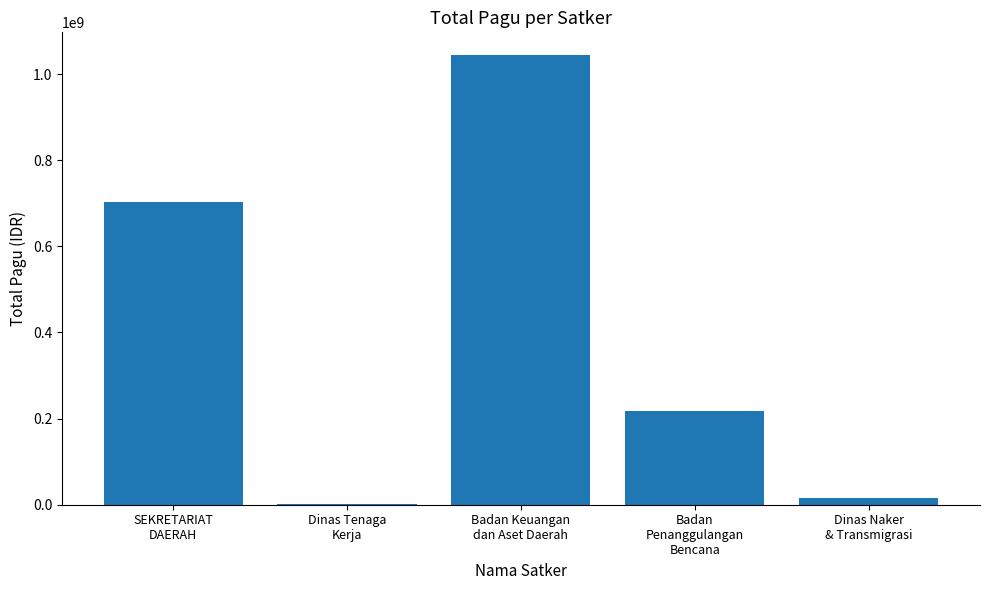

What is the sum of the values at Dinas Naker
& Transmigrasi and Badan Keuangan
dan Aset Daerah?

1059238126